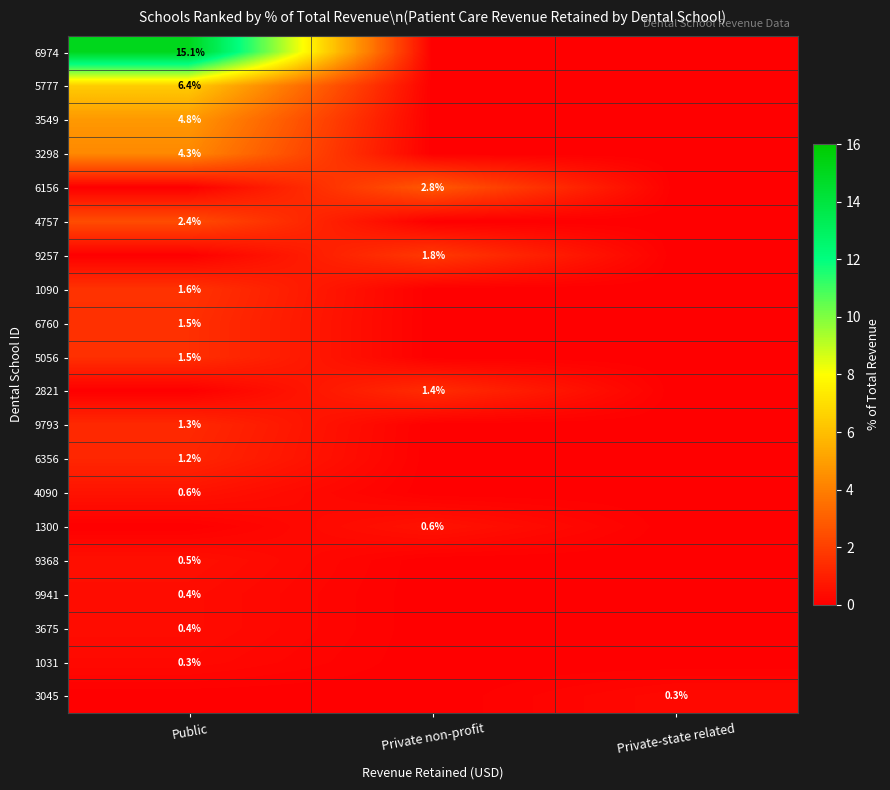

True or false: 9368 has a value of 0.5 at Public.

True